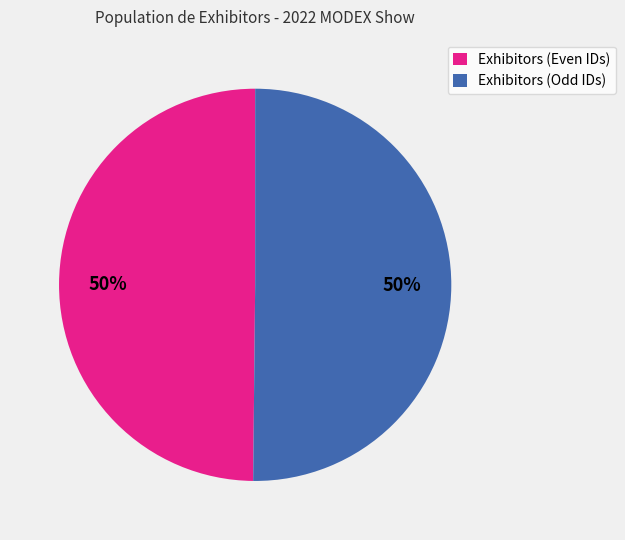

To the nearest percent, what portion does Exhibitors (Odd IDs) represent?

50%